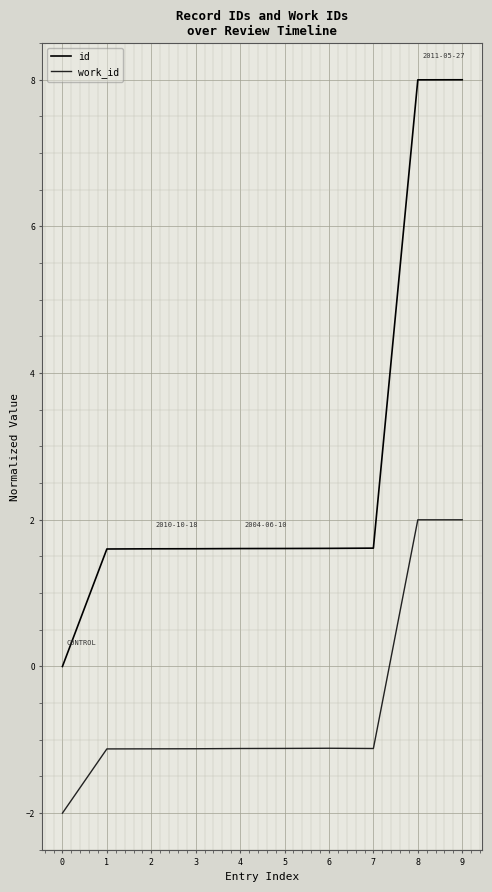

Reading left to right, extract all data points from this chart.

id: 0.0	1.6	1.6	1.6	1.6	1.6	1.6	1.6	8.0	8.0
work_id: -2.0	-1.1	-1.1	-1.1	-1.1	-1.1	-1.1	-1.1	2.0	2.0